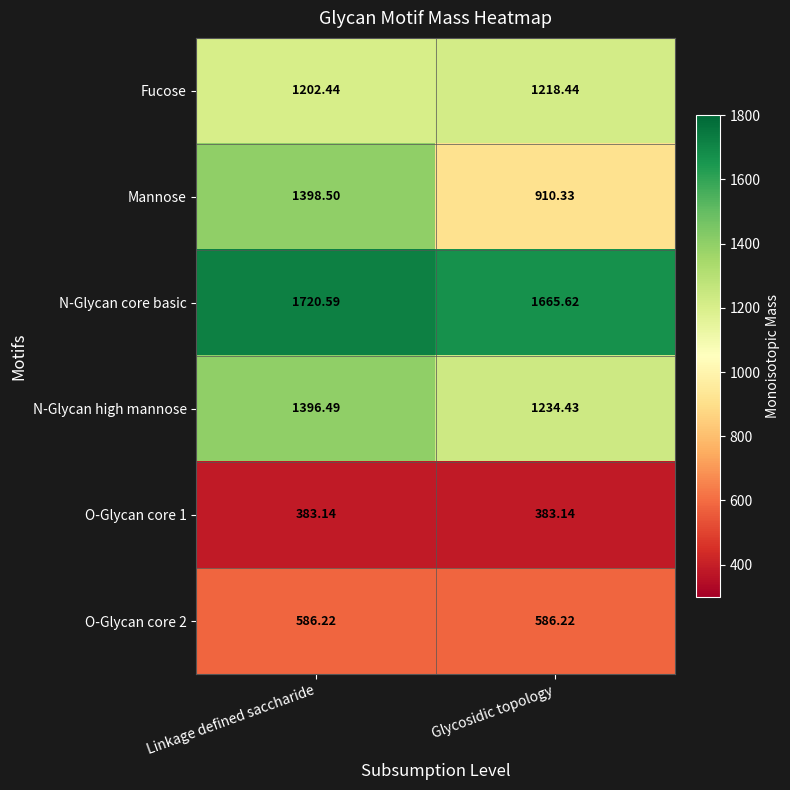

Which series changed the most between Linkage defined saccharide and Glycosidic topology?

Mannose